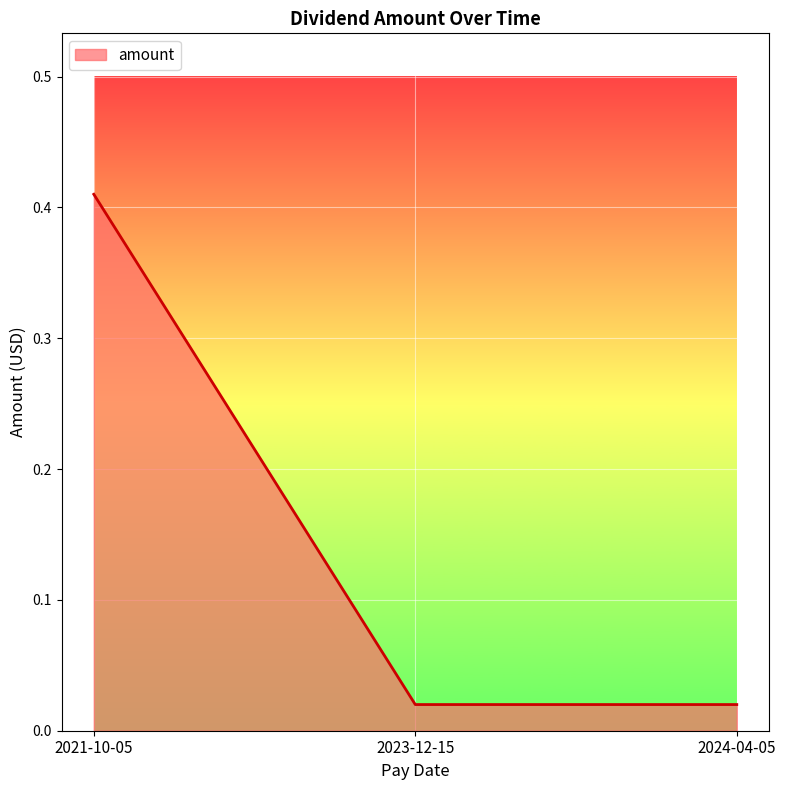

Does the chart have visible grid lines?

Yes